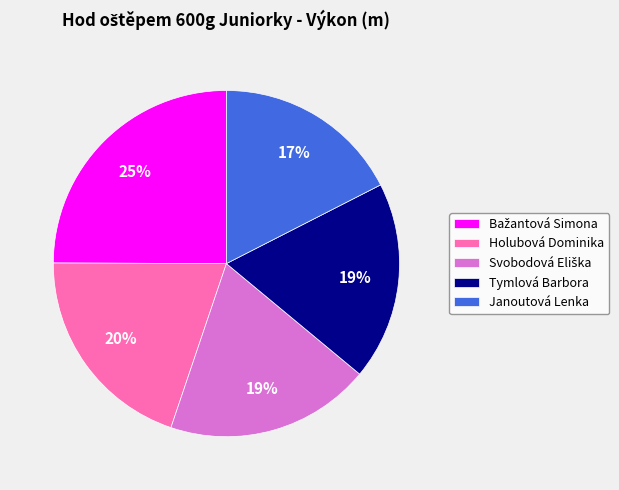

Does Janoutová Lenka account for over 50% of the chart?

No